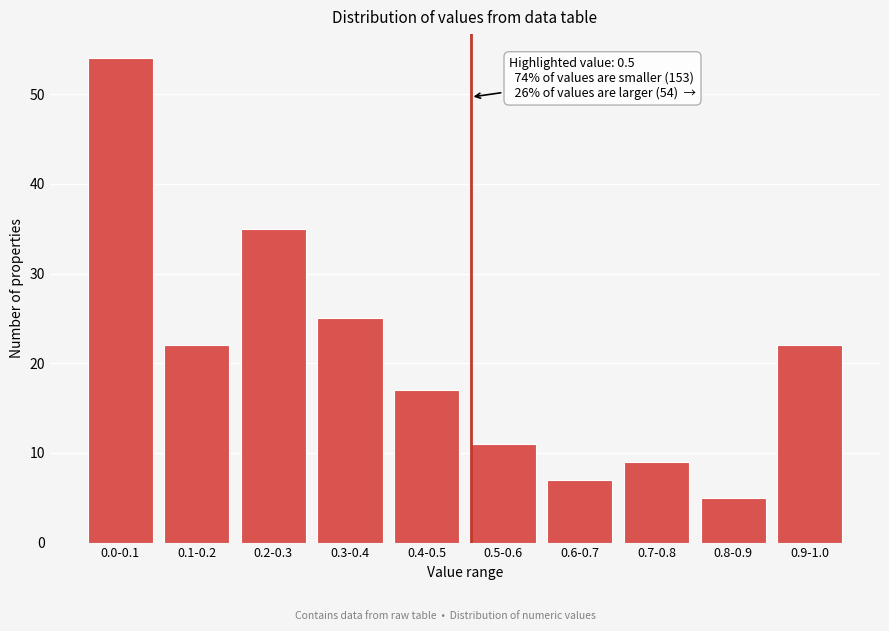

Reading right to left, what are all the values shown in this chart?

0.9-1.0=22	0.8-0.9=5	0.7-0.8=9	0.6-0.7=7	0.5-0.6=11	0.4-0.5=17	0.3-0.4=25	0.2-0.3=35	0.1-0.2=22	0.0-0.1=54